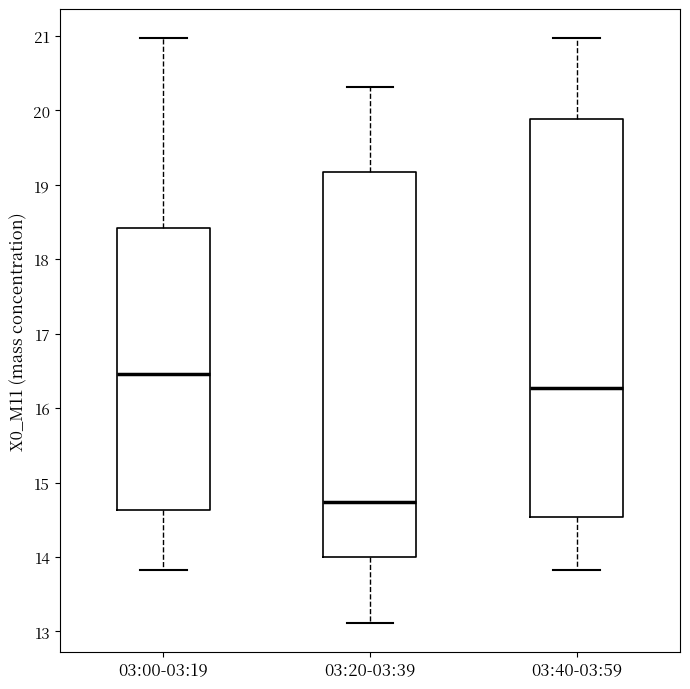

Which box has the highest median line?

03:00-03:19